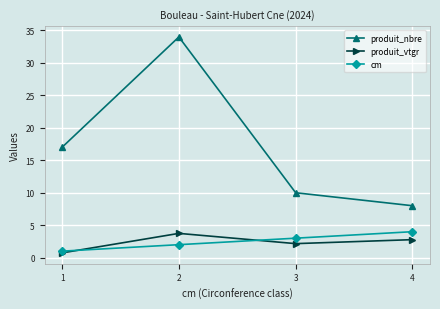

What value does the cm series have at 3?

3.0